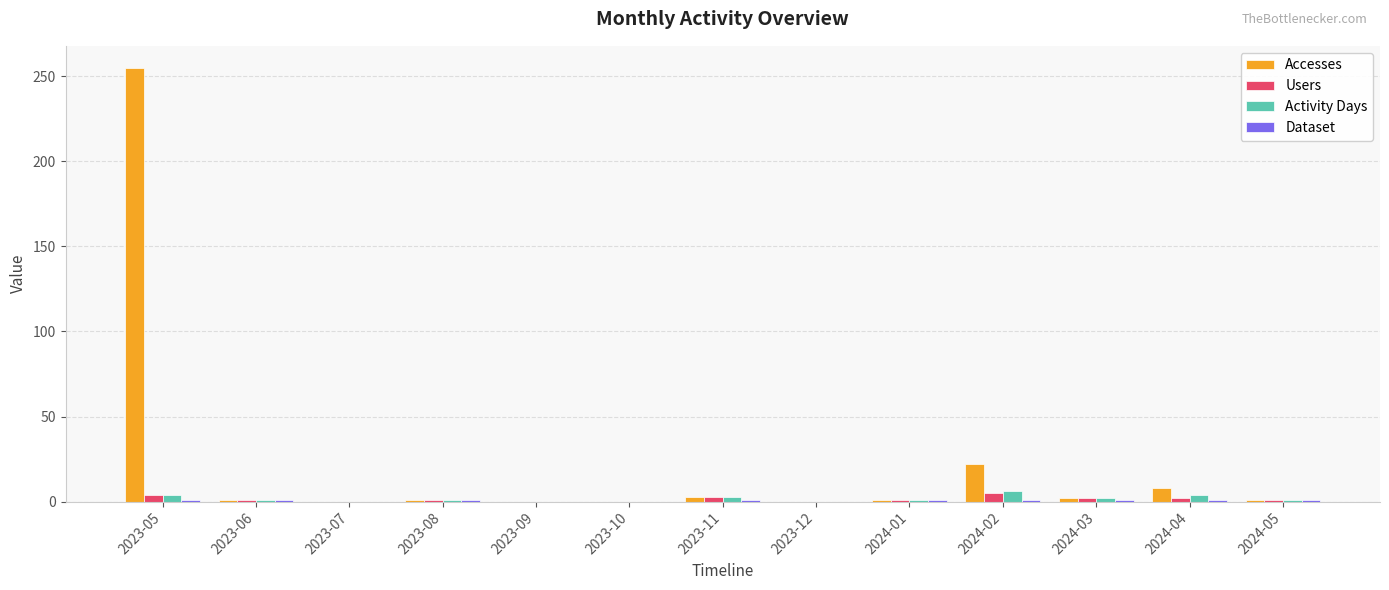

Read the Users value at 2023-11.

3